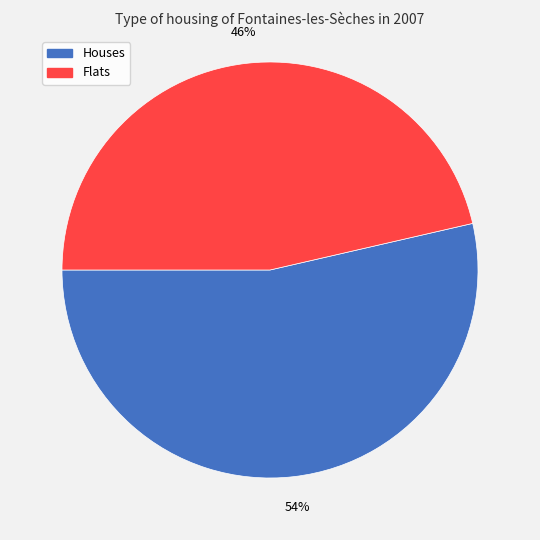

To the nearest percent, what is the average slice percentage?

50%